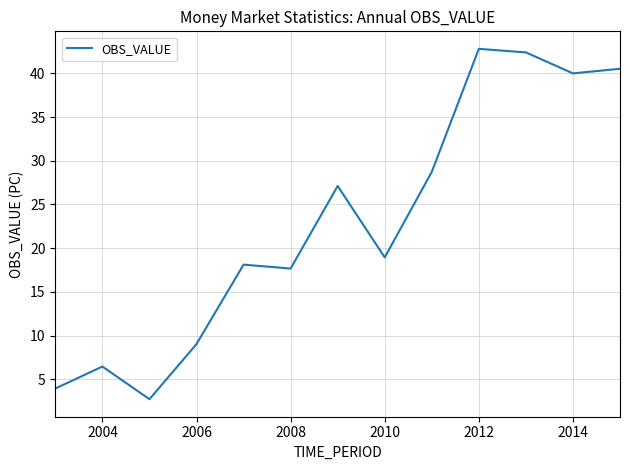

What is the difference between the maximum and minimum values?

40.1